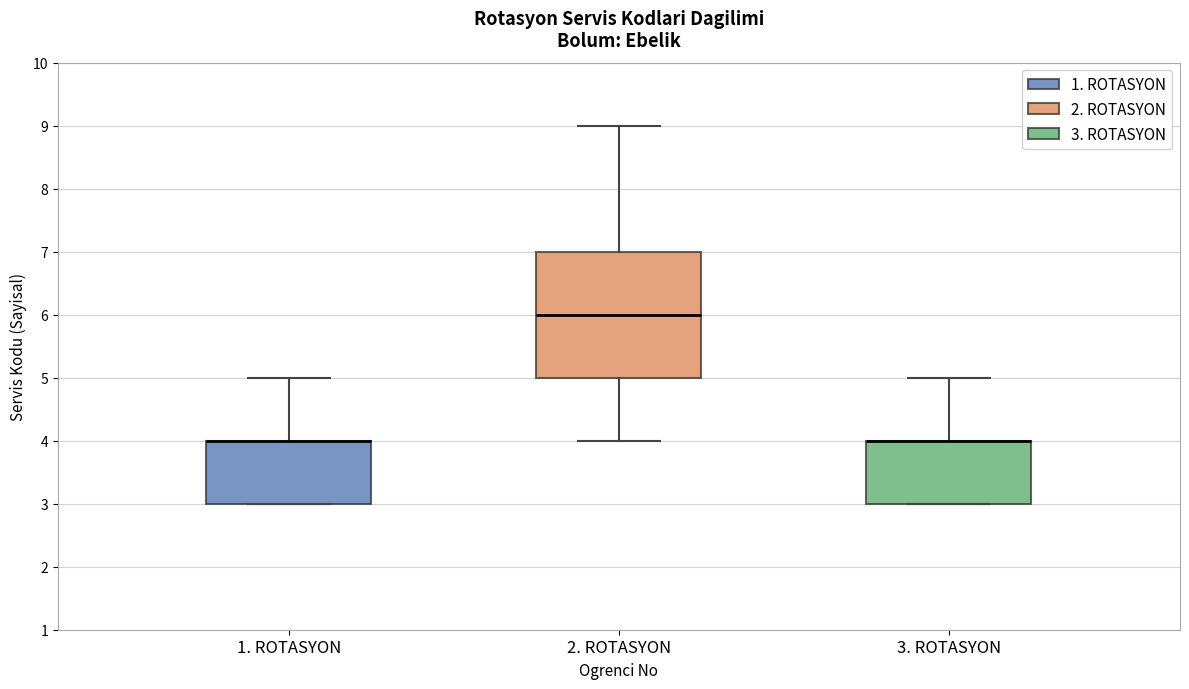

Comparing the boxes themselves (not the whiskers), which one is the tallest?

2. ROTASYON